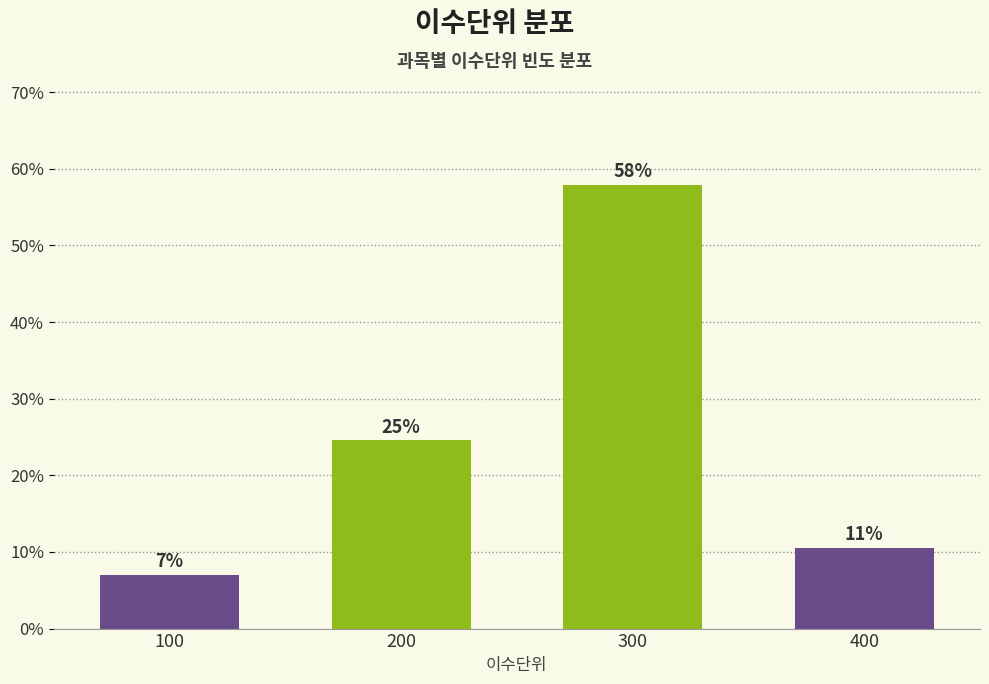

At which label does the data first exceed 24?

200